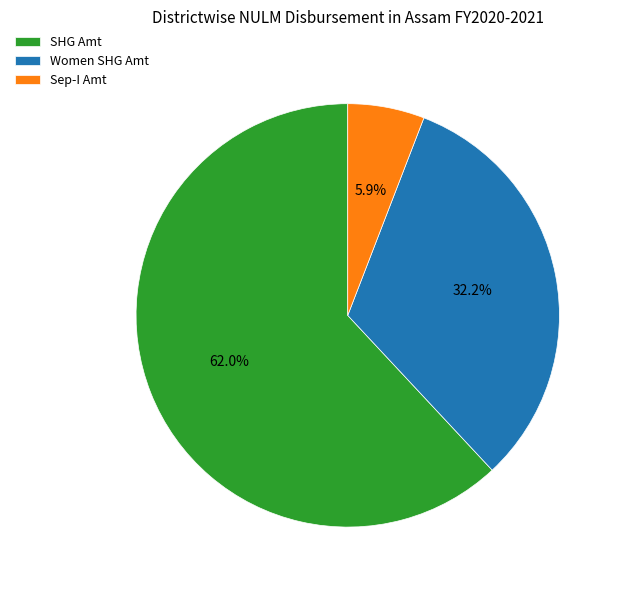

Which has a higher value, Sep-I Amt or Women SHG Amt?

Women SHG Amt